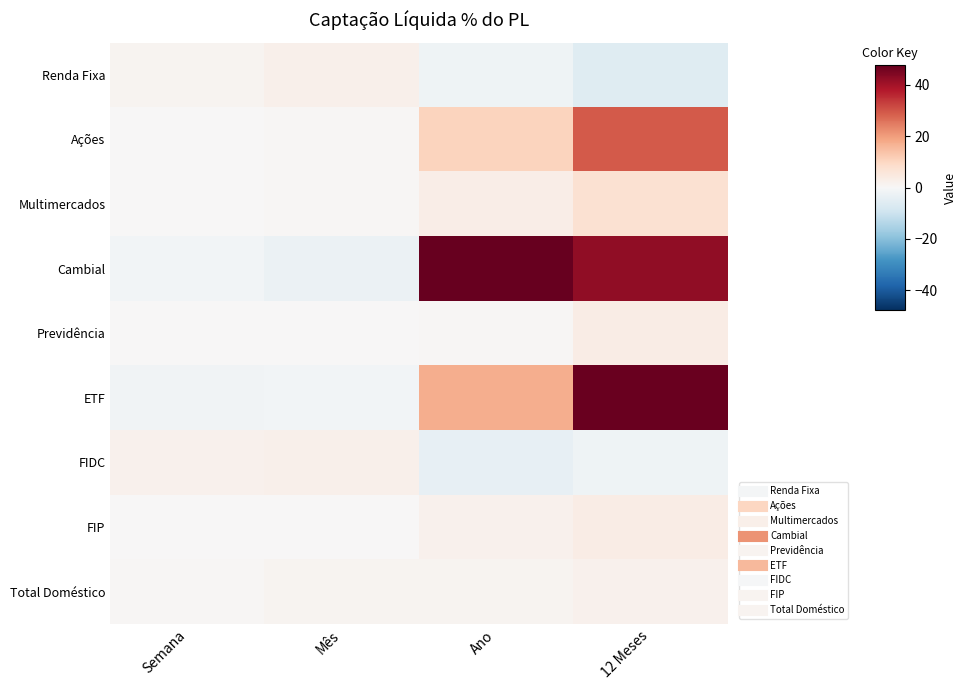

Reading left to right, transcribe all the data shown in this chart.

Renda Fixa: Semana=1.4	Mês=2.5	Ano=-1.9	12 Meses=-5.8
Ações: Semana=0.2	Mês=0.6	Ano=10.7	12 Meses=29.3
Multimercados: Semana=0.3	Mês=0.4	Ano=3.2	12 Meses=7.1
Cambial: Semana=-1.3	Mês=-2.9	Ano=47.6	12 Meses=42.4
Previdência: Semana=0.1	Mês=0.3	Ano=0.7	12 Meses=3.6
ETF: Semana=-1.5	Mês=-1.5	Ano=17.1	12 Meses=47.0
FIDC: Semana=1.9	Mês=2.6	Ano=-4.1	12 Meses=-2.1
FIP: Semana=0.0	Mês=0.1	Ano=2.1	12 Meses=3.7
Total Doméstico: Semana=0.7	Mês=1.2	Ano=1.1	12 Meses=2.2